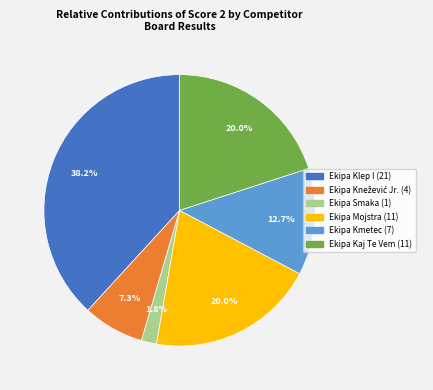

How many segments does this pie chart have?

6